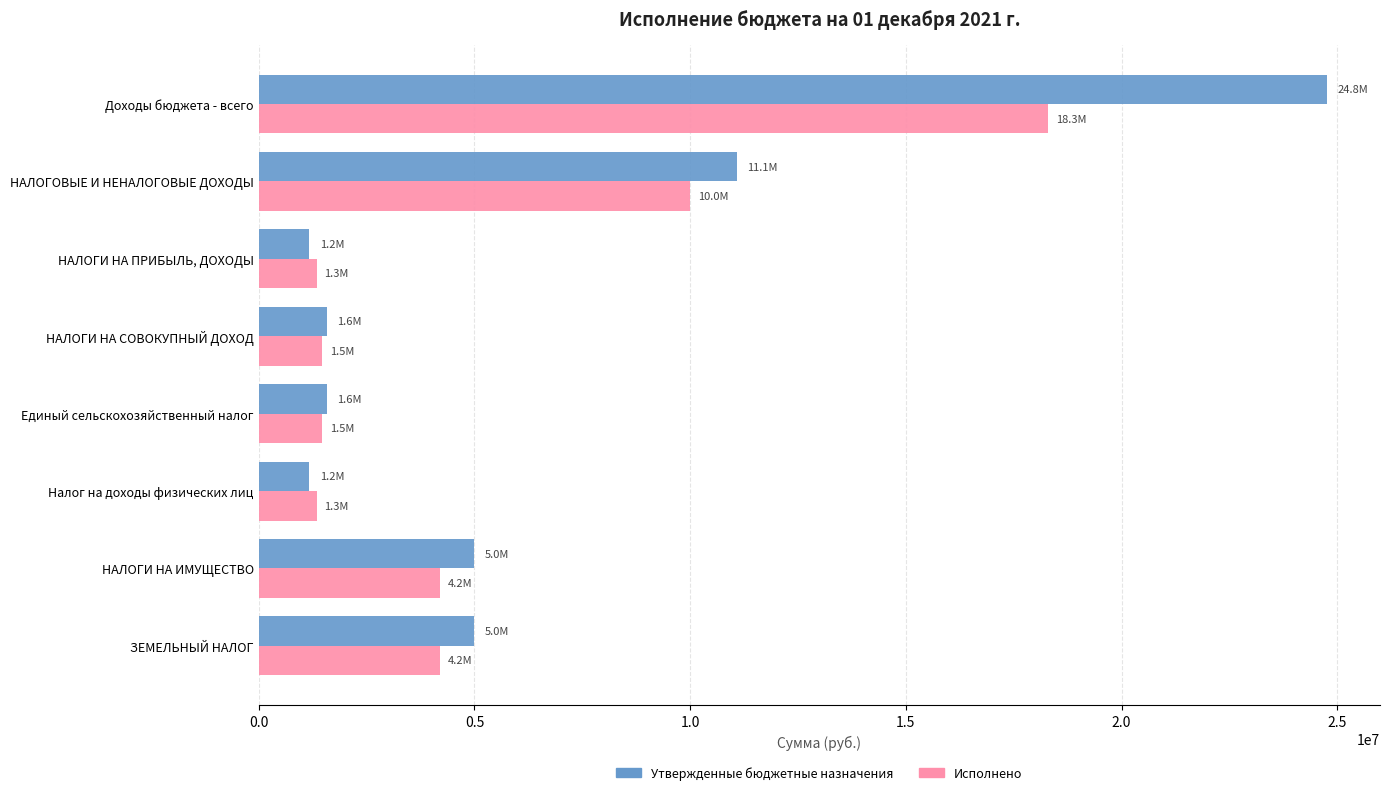

Is it true that Утвержденные бюджетные назначения equals 1578400.0 at Единый сельскохозяйственный налог?

True